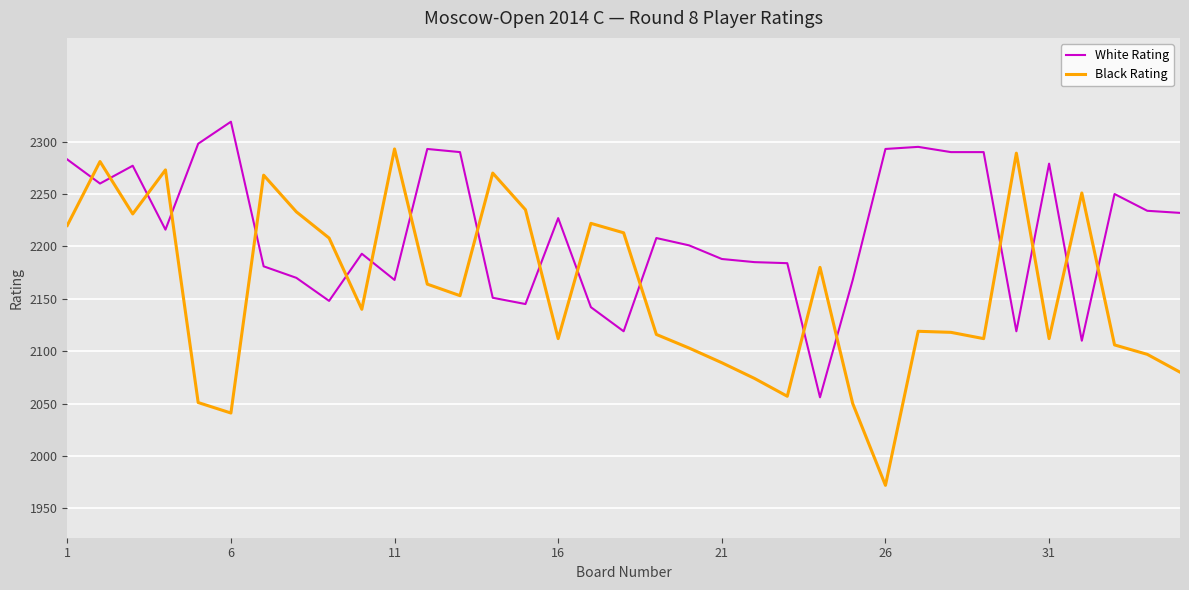

Which series has the largest range (max minus min)?

Black Rating